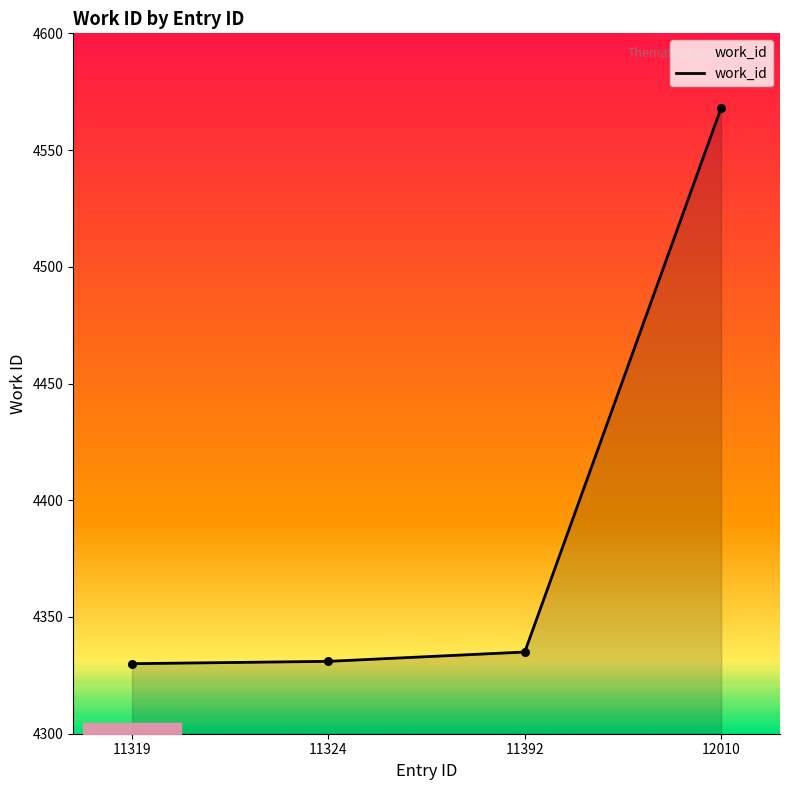

What is the change in value from 11392 to 12010?

+233